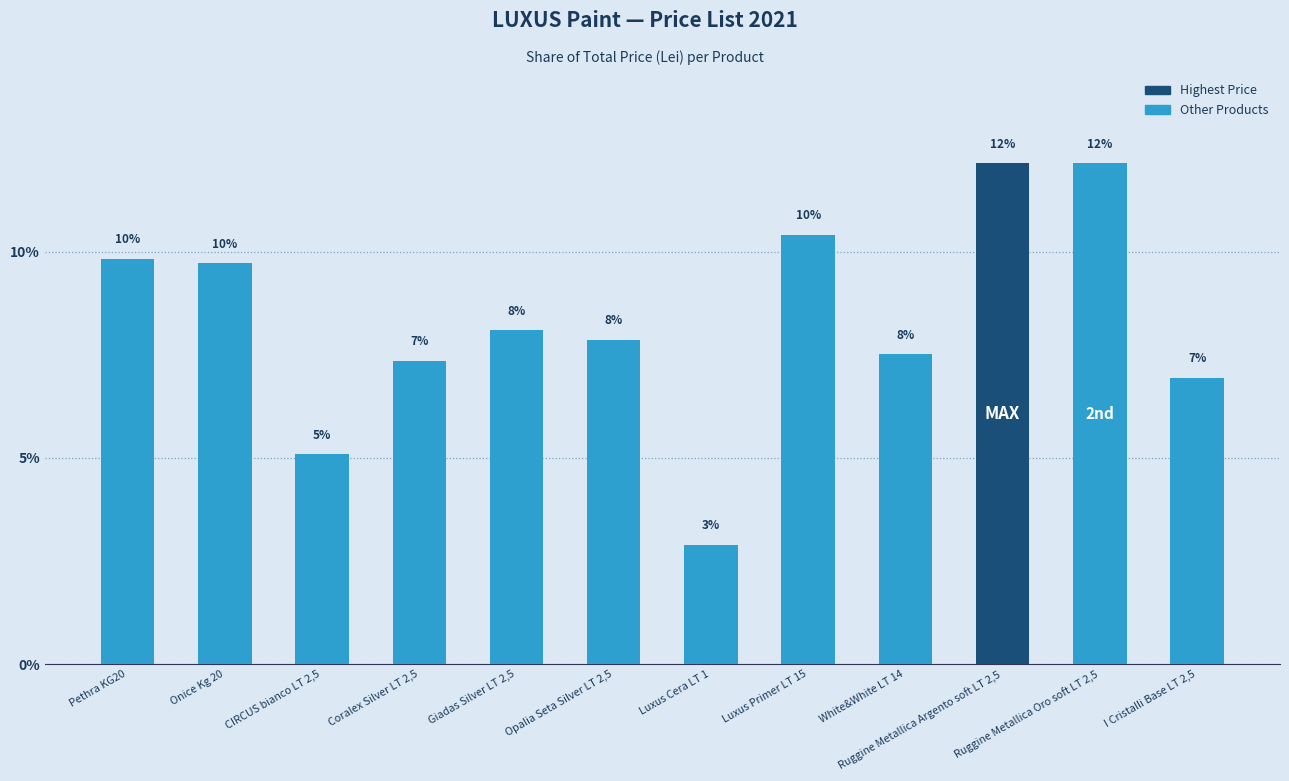

Is it true that the value at Giadas Silver LT 2,5 is 2.0?

False